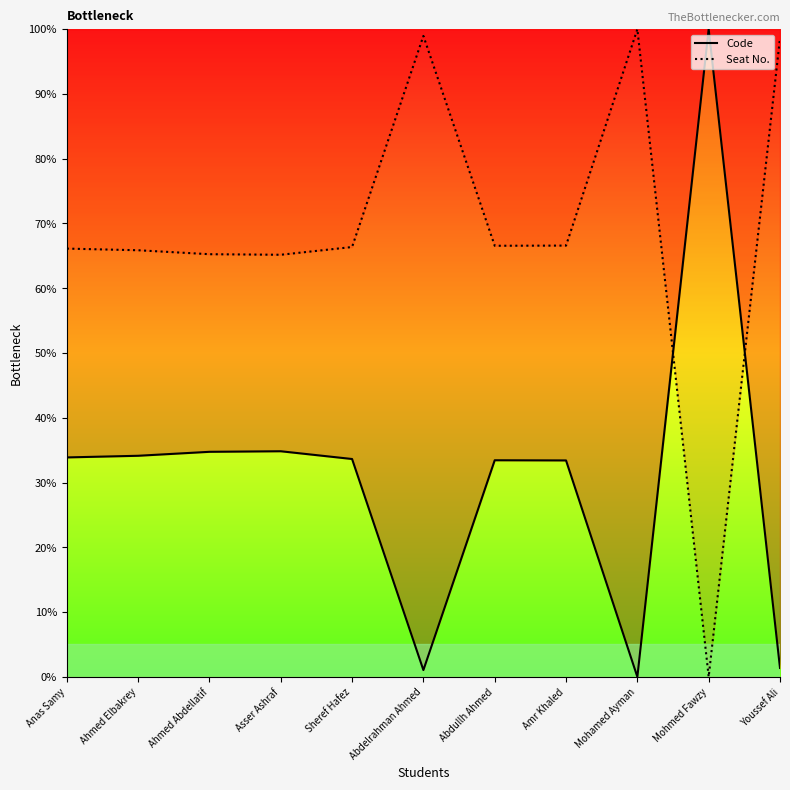

At which label does Code first exceed 33?

Anas Samy